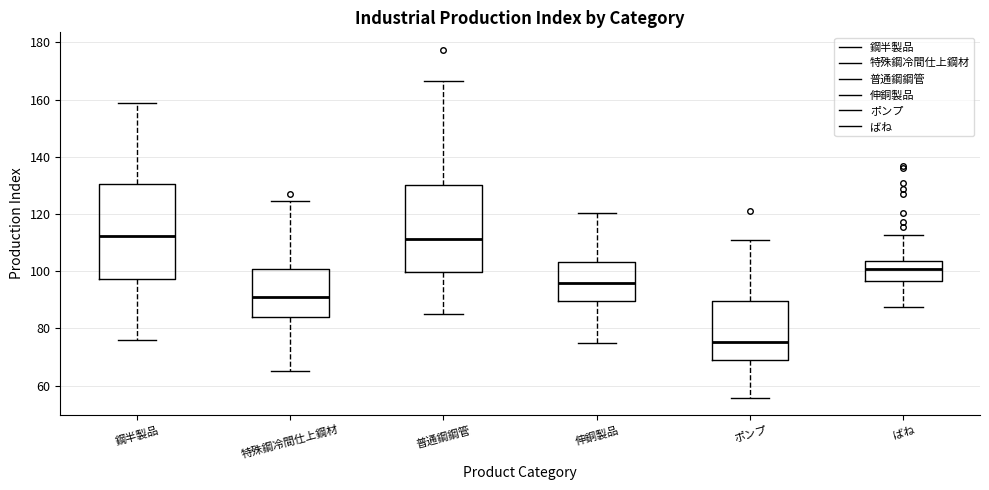

Reading left to right, read every box against the y-axis: the position of its median line, the range the box covers, and the ends of its whiskers. The values are not printed on the chart, so give them approximately, as read against the axis.

鋼半製品: median 112, box 98 to 130, whiskers 76 to 158
特殊鋼冷間仕上鋼材: median 90, box 84 to 100, whiskers 66 to 124
普通鋼鋼管: median 112, box 100 to 130, whiskers 84 to 166
伸銅製品: median 96, box 90 to 104, whiskers 74 to 120
ポンプ: median 76, box 70 to 90, whiskers 56 to 110
ばね: median 100, box 96 to 104, whiskers 88 to 112